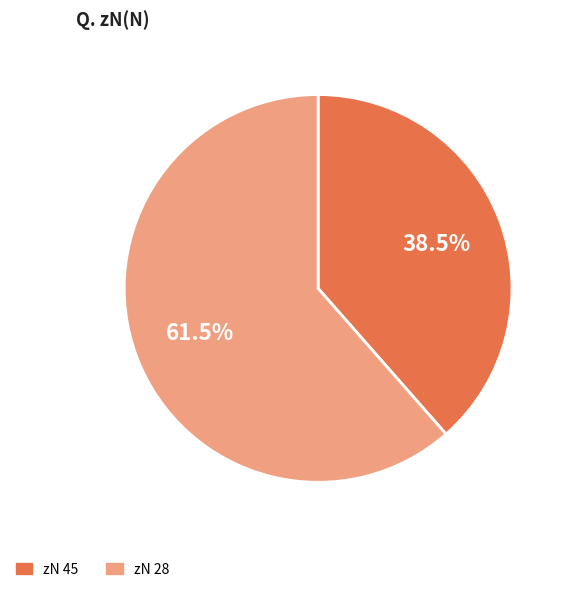

How many segments does this pie chart have?

2